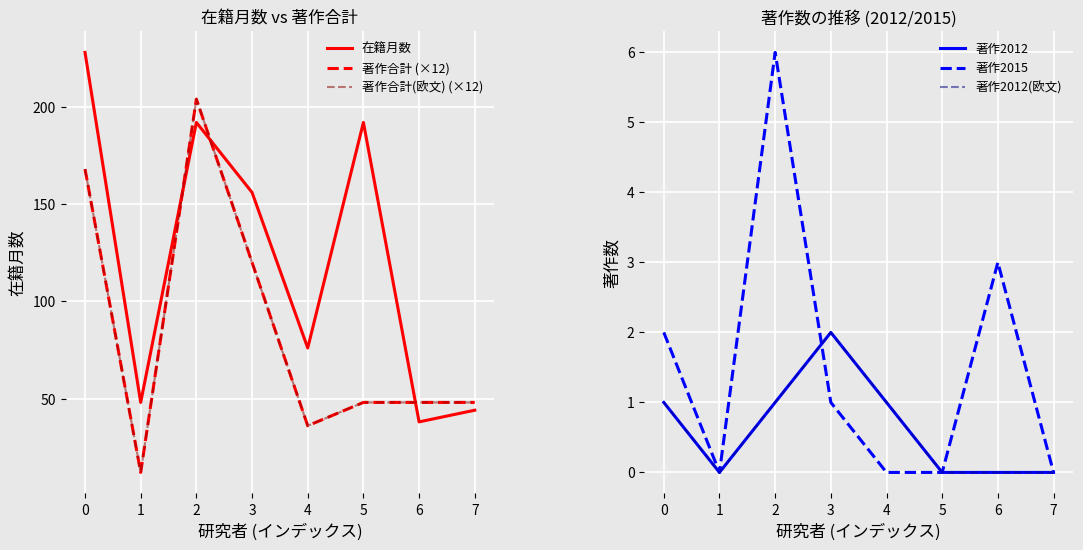

How many values in the 著作2012 series exceed 1?

1